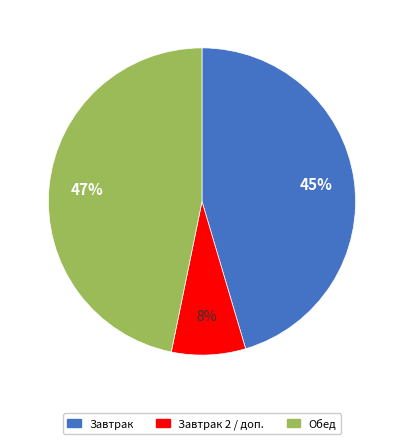

To the nearest percent, what is the average slice percentage?

33%